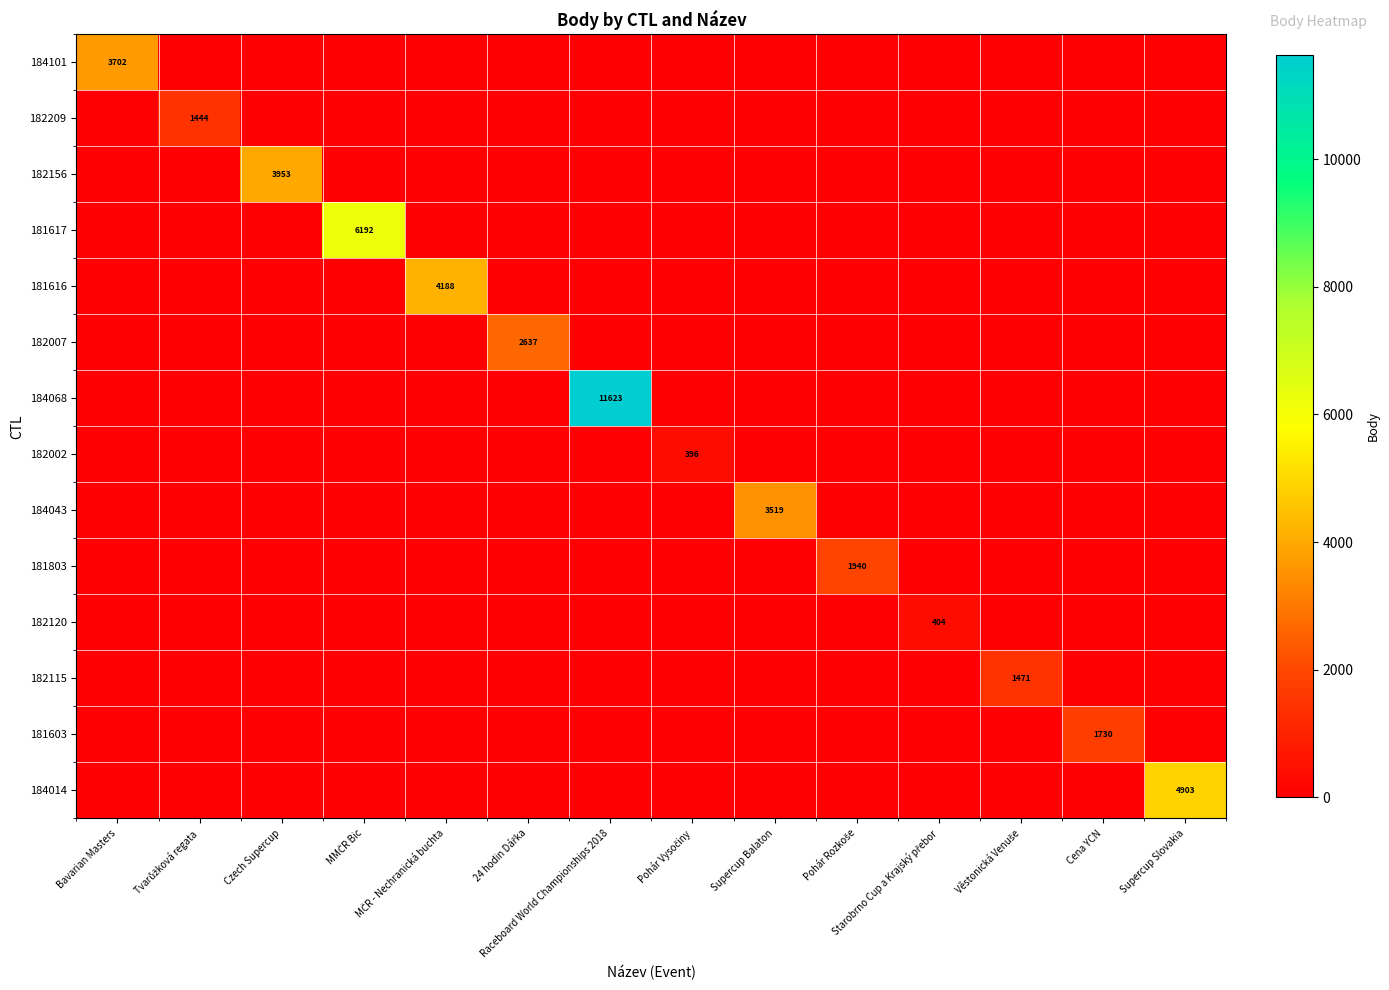

Is it true that 184101 equals 1457 at Supercup Balaton?

False